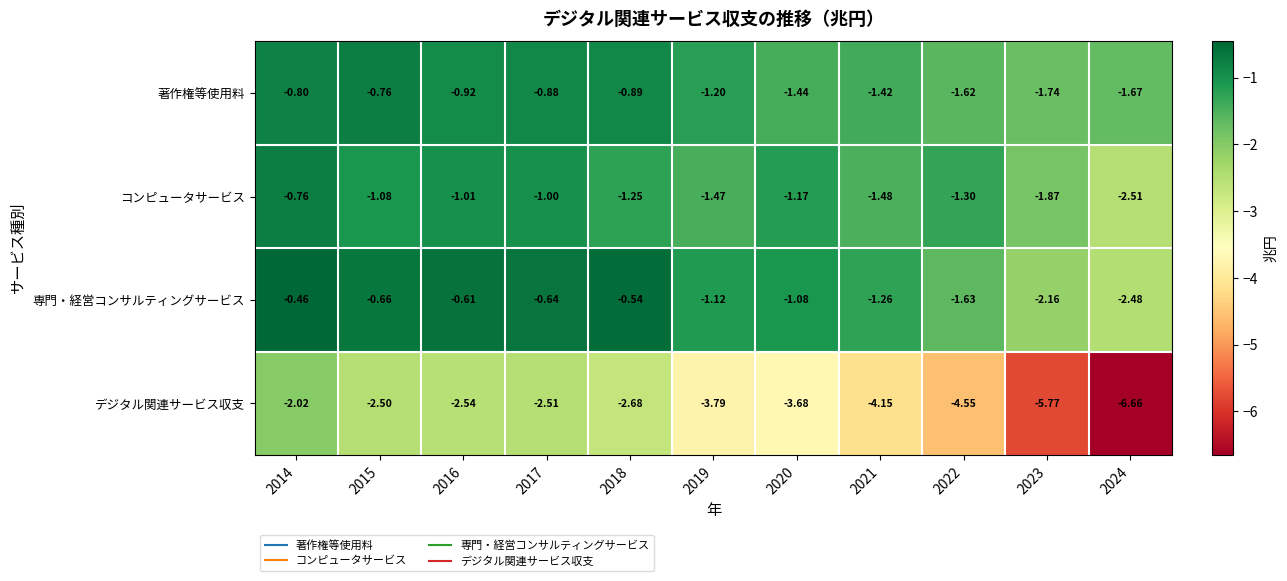

Which series has the largest range (max minus min)?

デジタル関連サービス収支